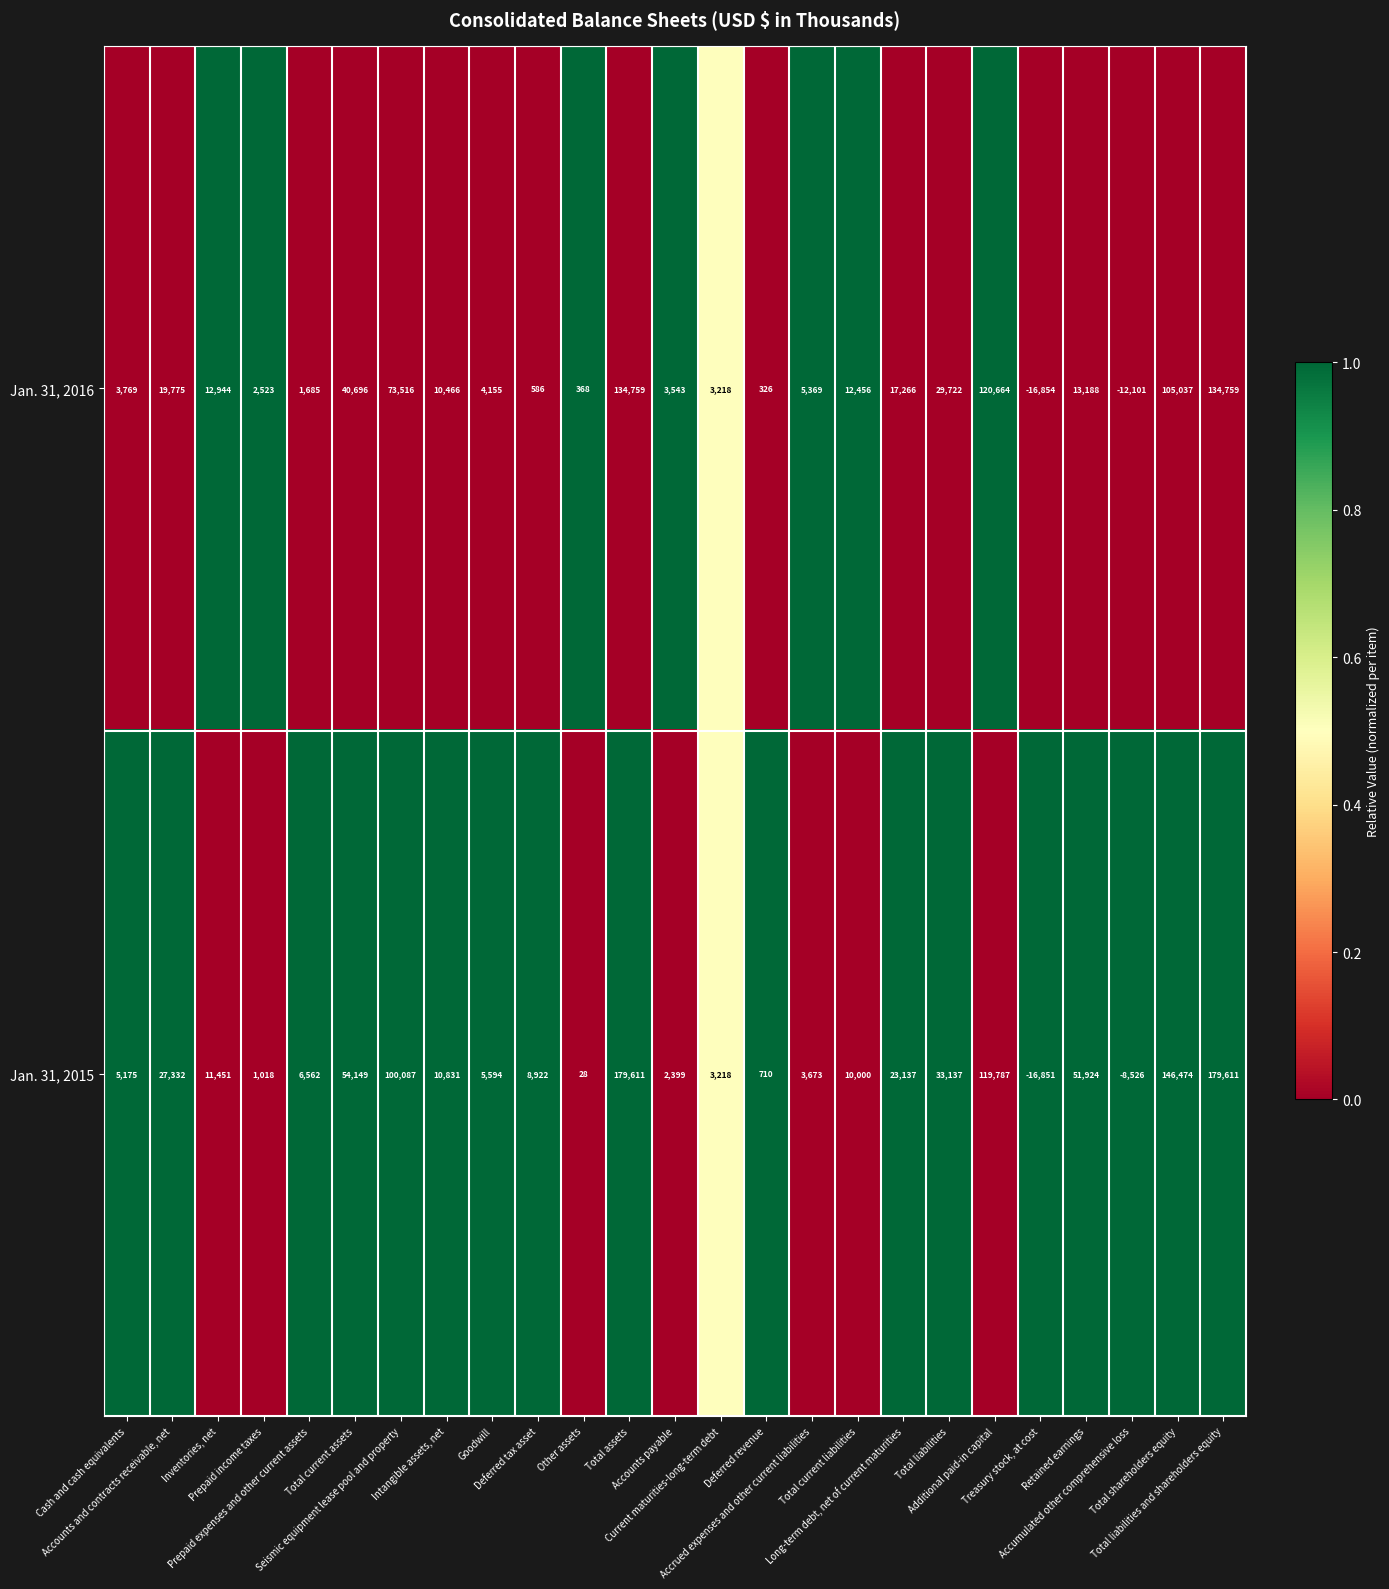

List the series in order of their peak value, lowest first.

Jan. 31, 2016, Jan. 31, 2015